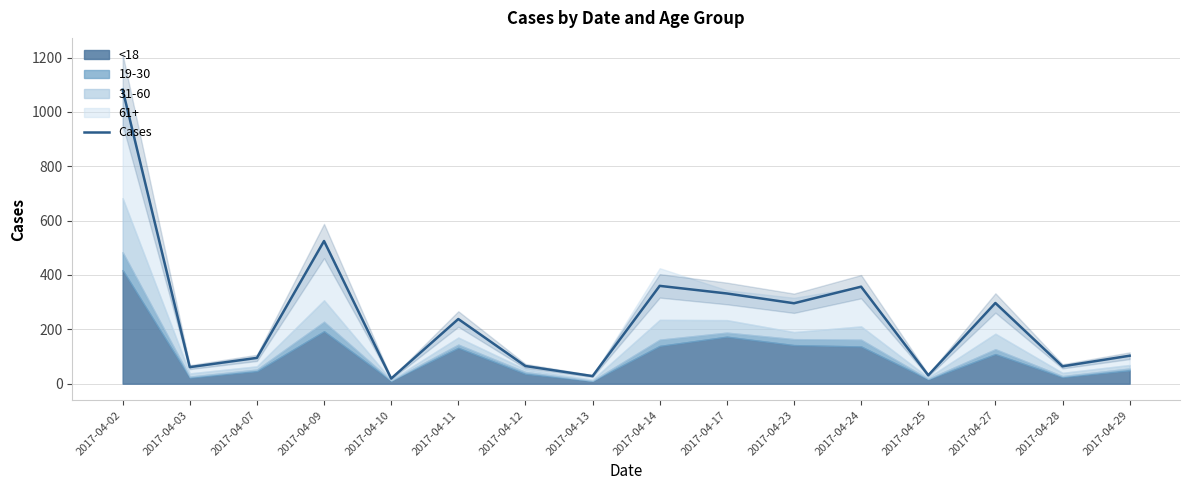

Reading left to right, what are all the values shown in this chart?

2017-04-02=1082	2017-04-03=61	2017-04-07=95	2017-04-09=525	2017-04-10=19	2017-04-11=238	2017-04-12=65	2017-04-13=28	2017-04-14=360	2017-04-17=332	2017-04-23=296	2017-04-24=357	2017-04-25=31	2017-04-27=297	2017-04-28=64	2017-04-29=103